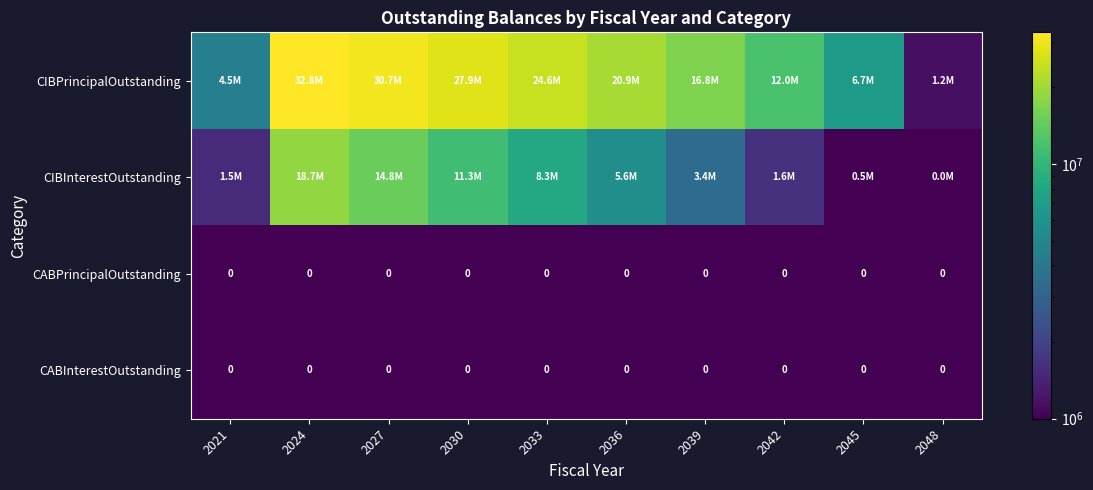

Rank the series by their maximum value, from highest to lowest.

CIBPrincipalOutstanding, CIBInterestOutstanding, CABPrincipalOutstanding, CABInterestOutstanding